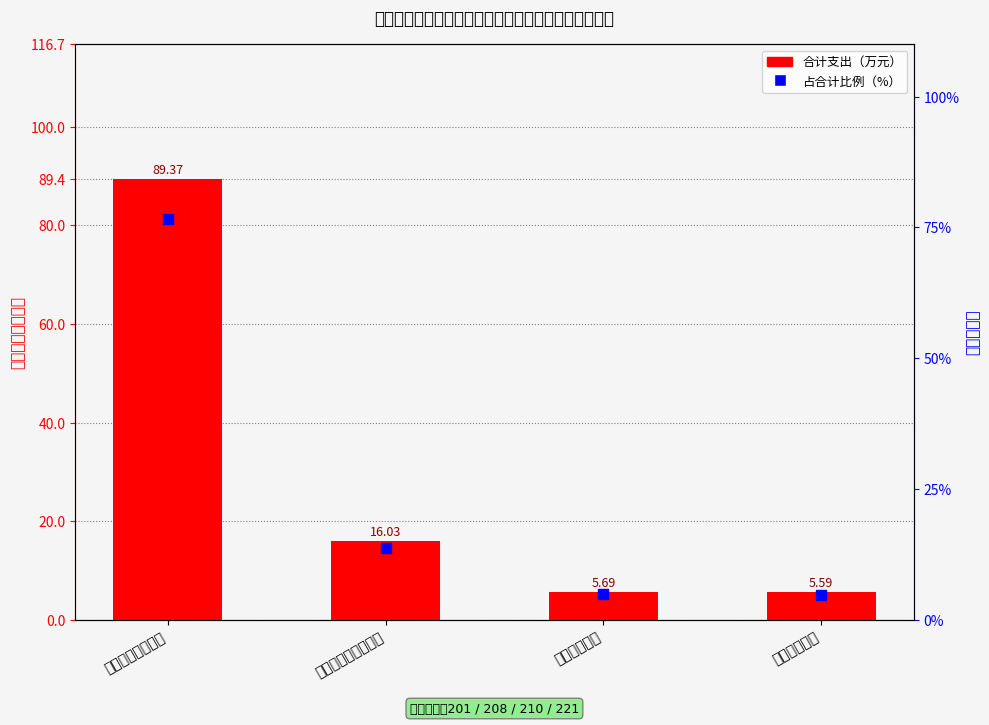

At which category is the sum across all series the highest?

一般公共服务支出